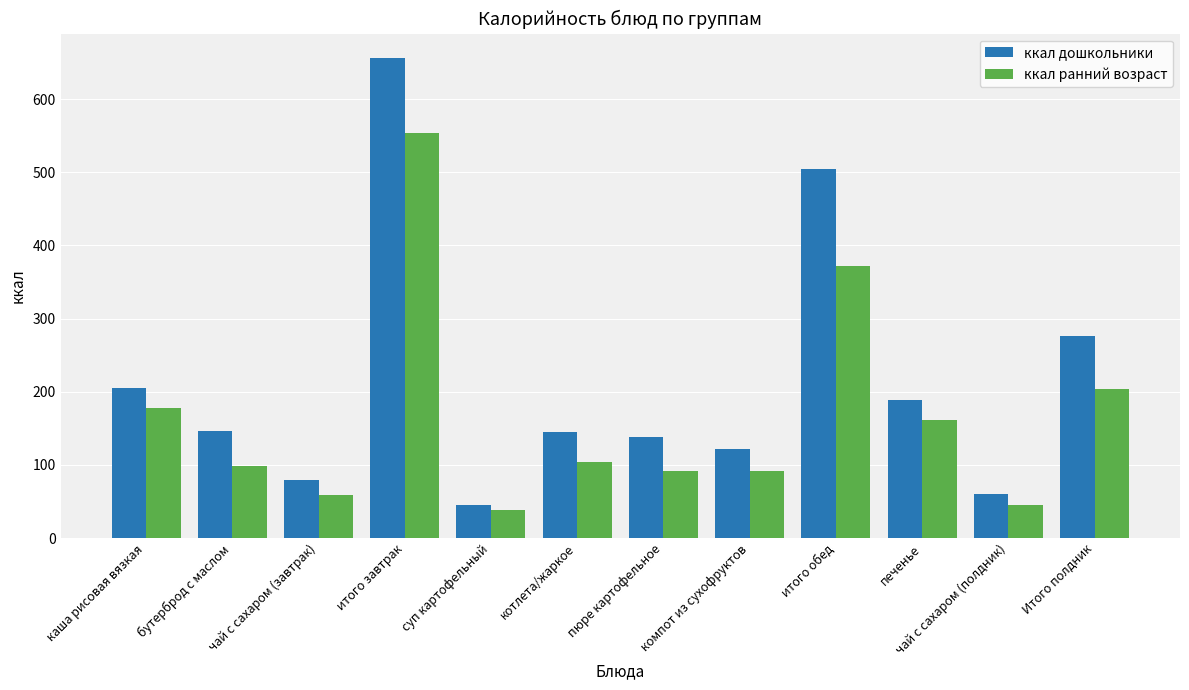

List the series in order of their peak value, lowest first.

ккал ранний возраст, ккал дошкольники